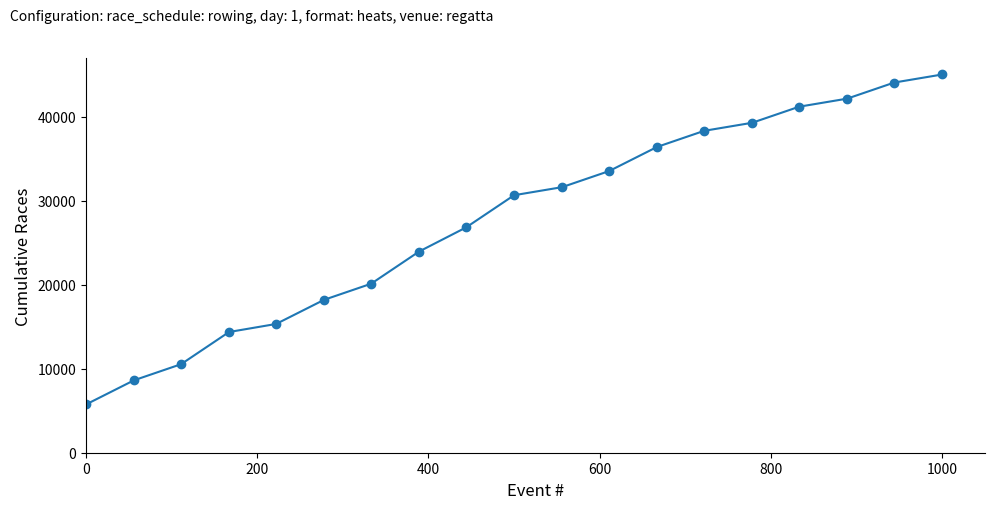

What is the difference between the second highest and minimum values?

38298